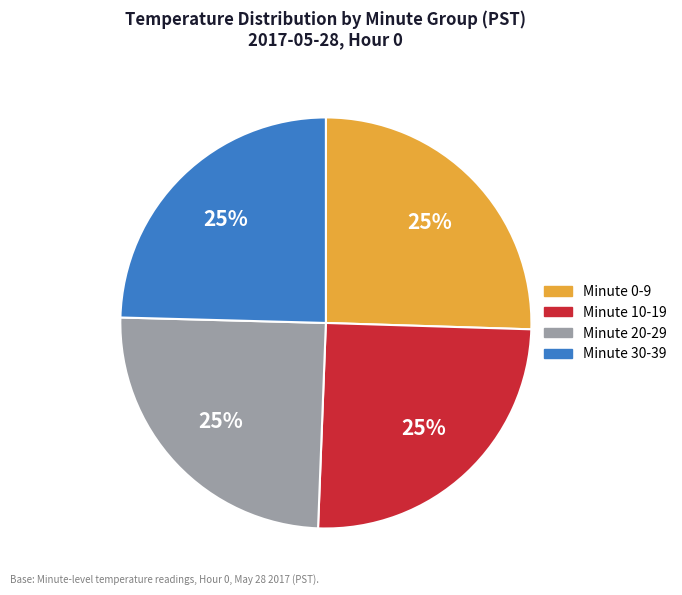

Count the number of slices in the pie.

4